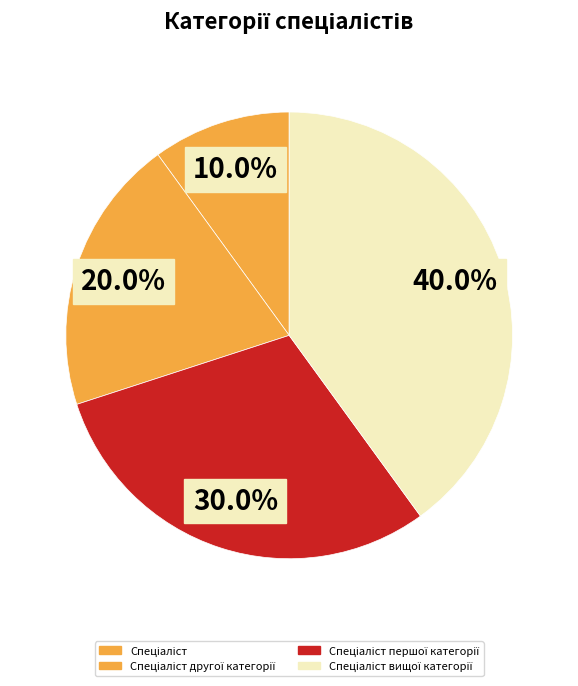

Which slice is the smallest?

Спеціаліст